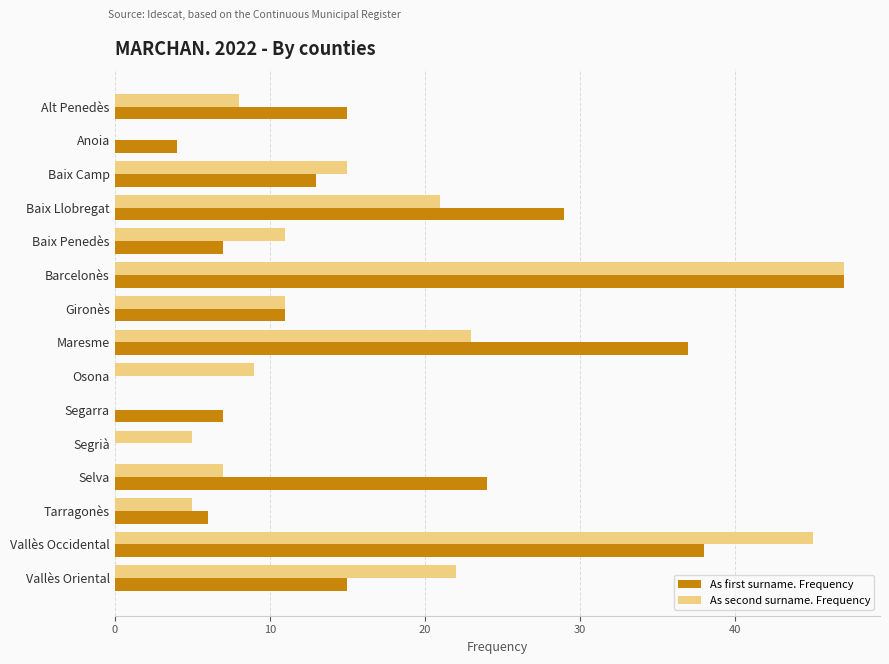

What are all the series names shown in the legend?

As first surname. Frequency, As second surname. Frequency